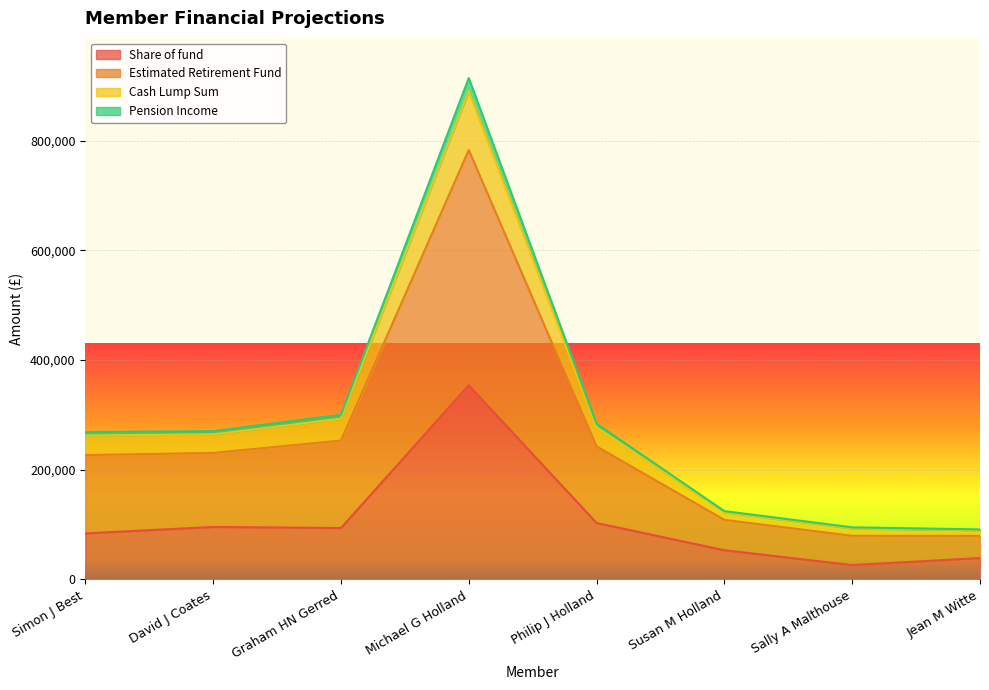

True or false: Pension Income and Share of fund cross at least once.

False